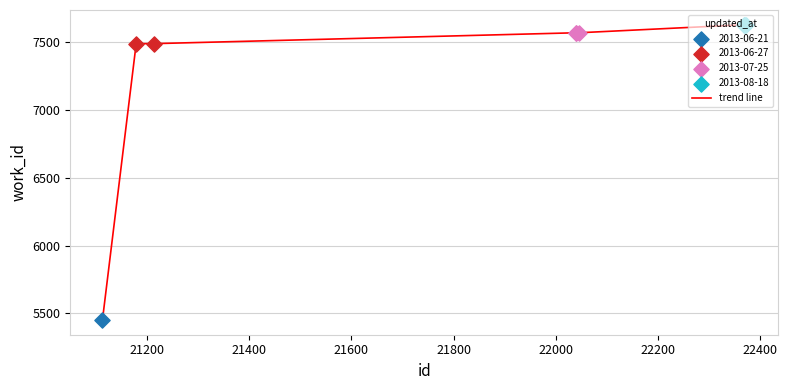

What is the smallest value displayed?

5452